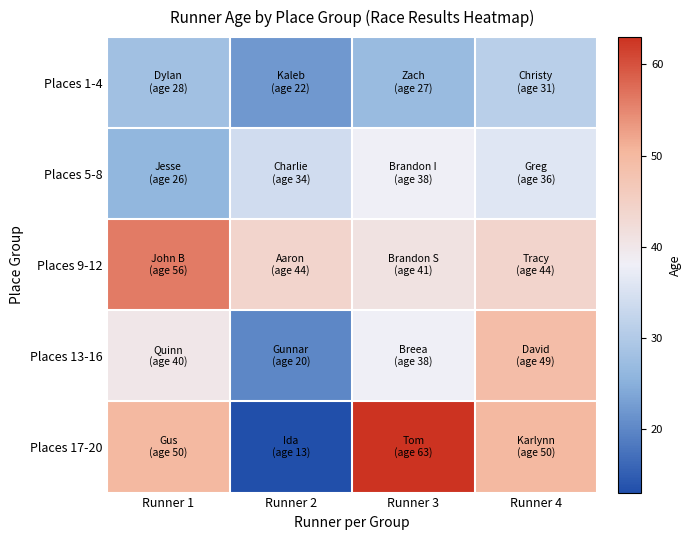

Which label corresponds to the smallest value in the chart?

Runner 2